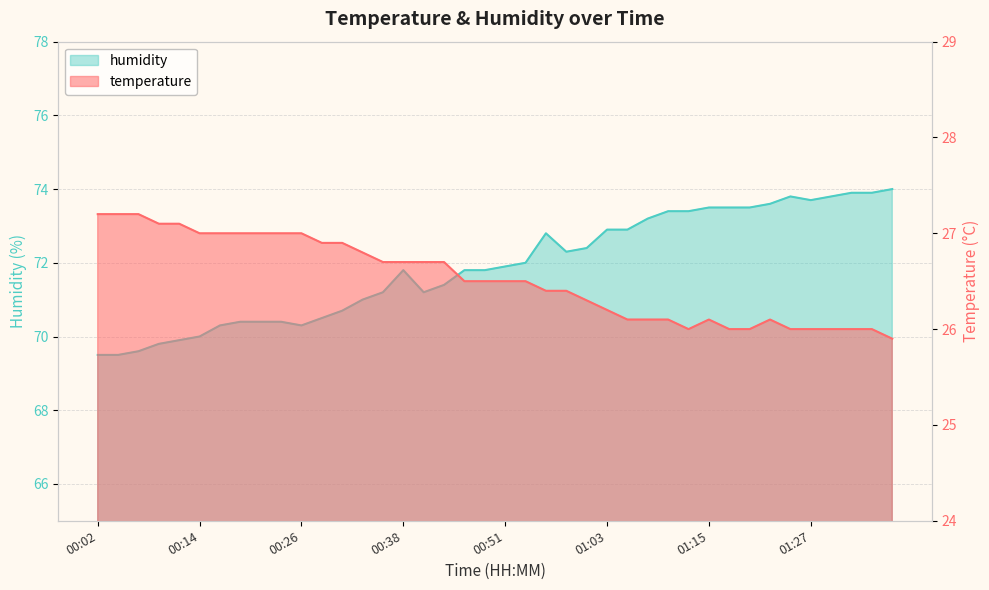

How many interior local valleys does the humidity series have?

4